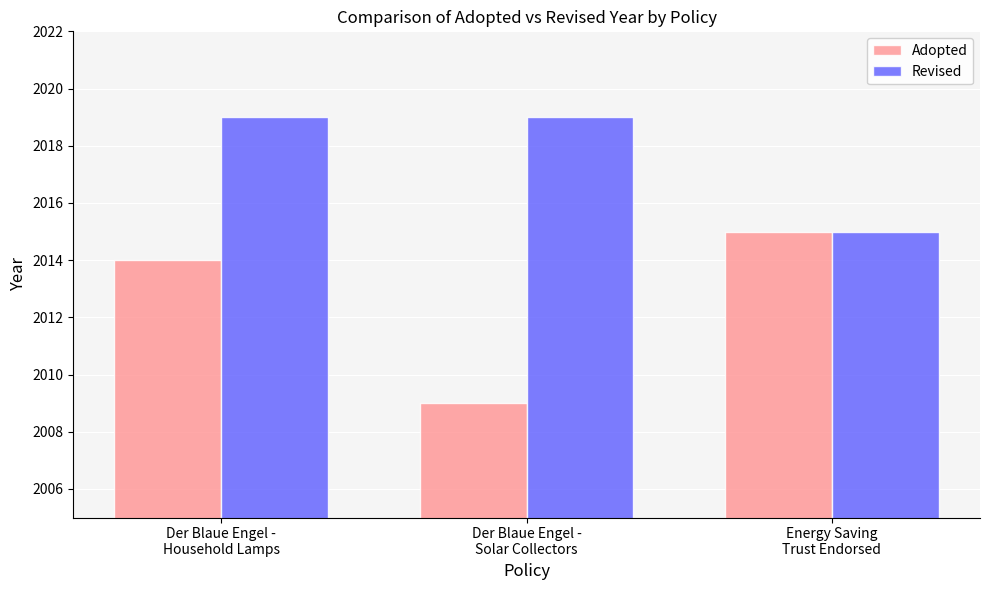

Rank the series at Der Blaue Engel -
Household Lamps from lowest to highest value.

Adopted, Revised